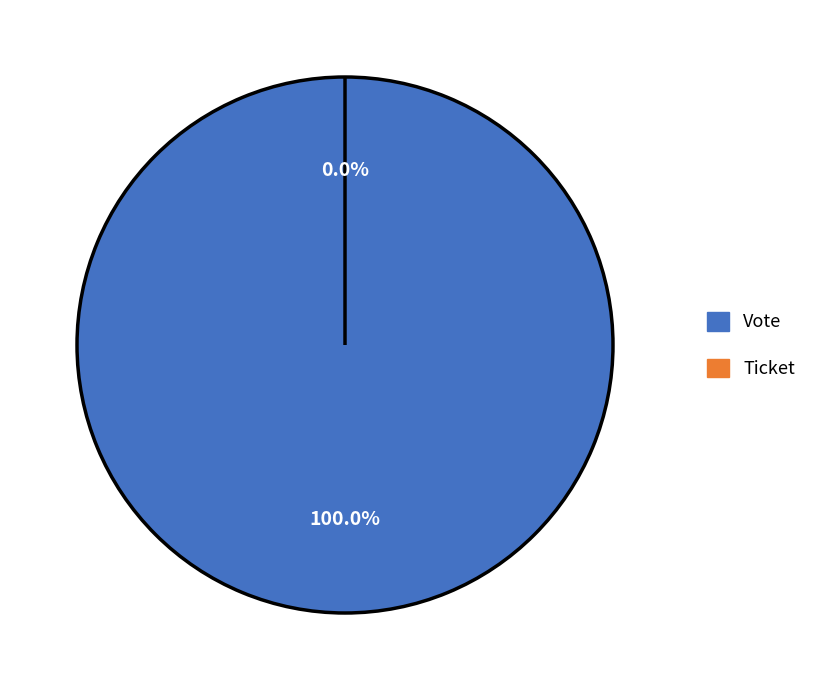

To the nearest percent, what is the difference between the Vote and Ticket slice percentages?

100%